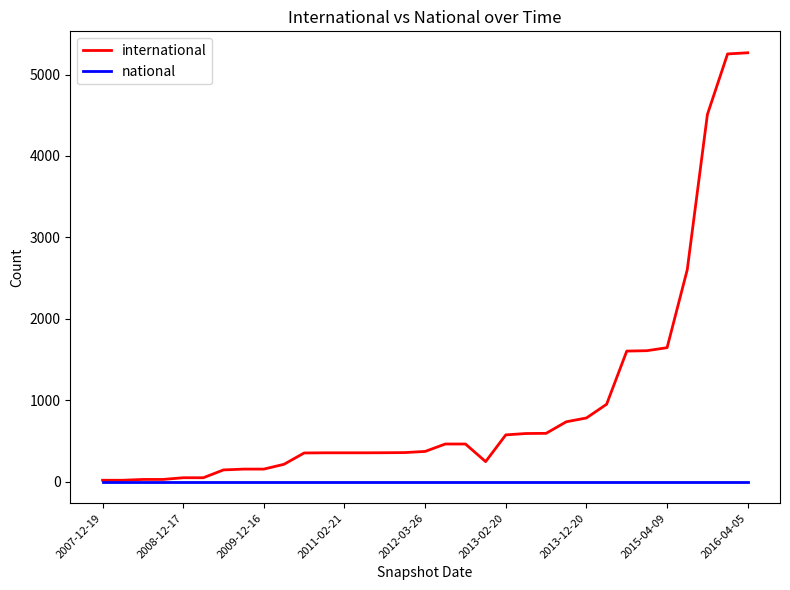

Which series has the largest total across all categories?

international